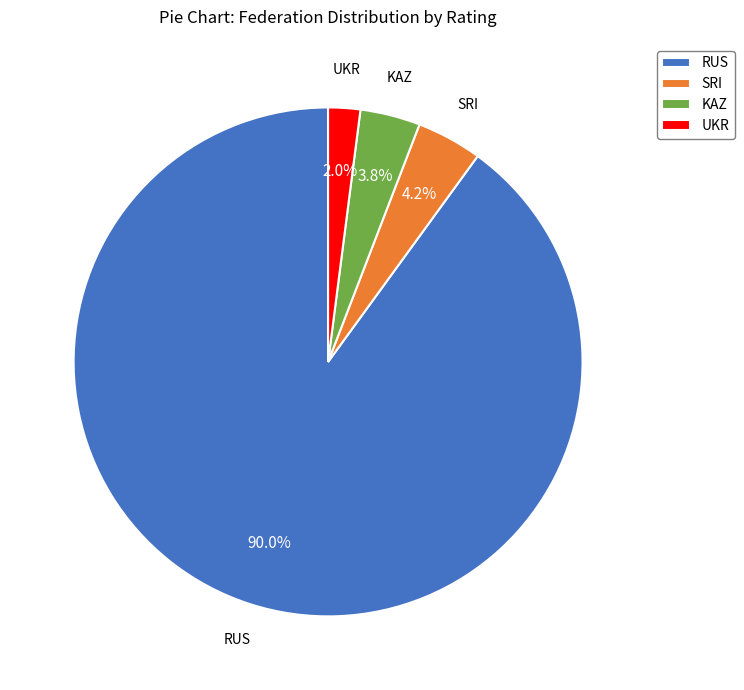

What percentage is NOT represented by KAZ?

96.2%